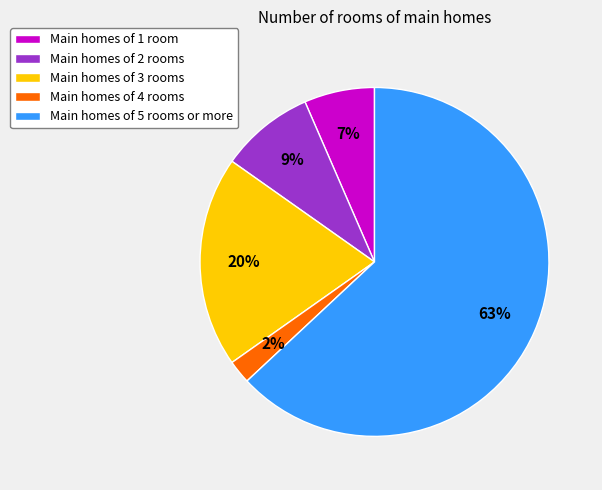

Is there any slice that represents more than half of the pie?

Yes